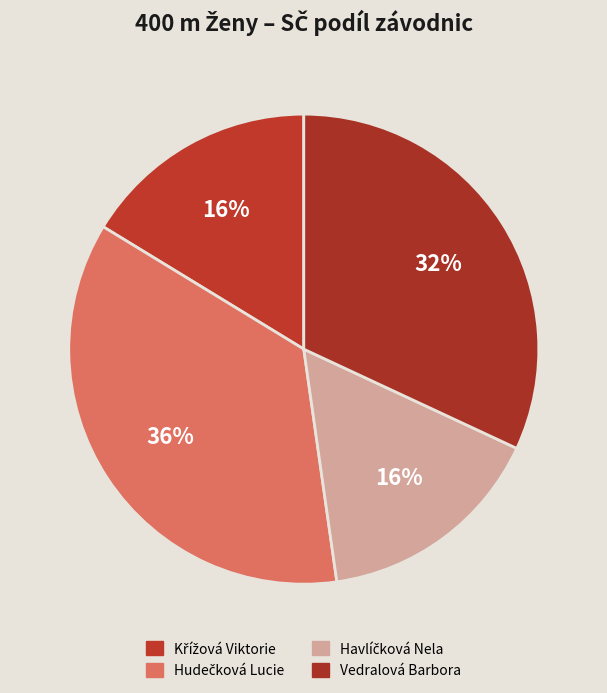

Rank the categories by value from highest to lowest.

Hudečková Lucie, Vedralová Barbora, Křížová Viktorie, Havlíčková Nela